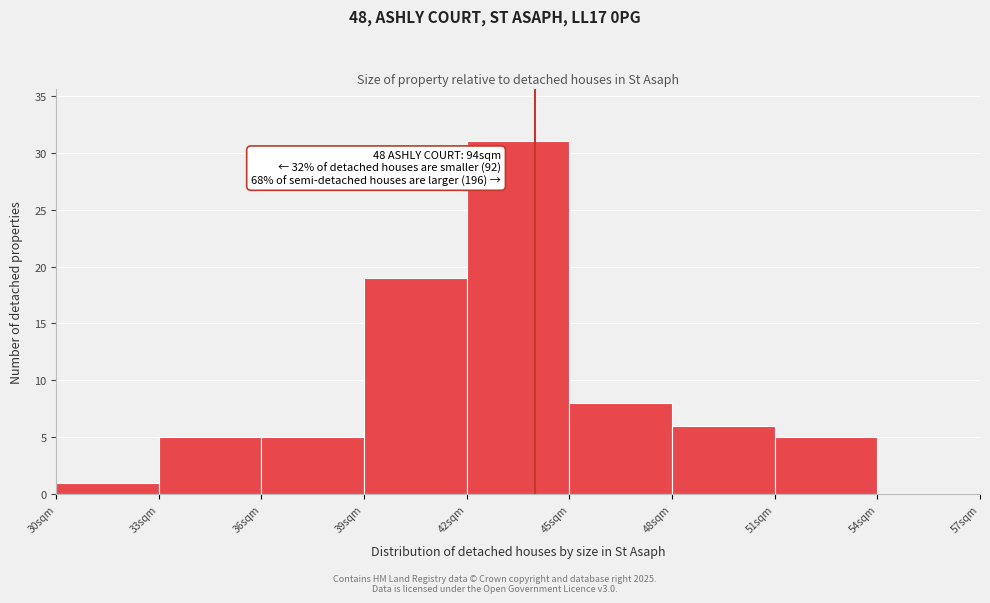

Which range on the x-axis has the tallest bar?

42 to 45